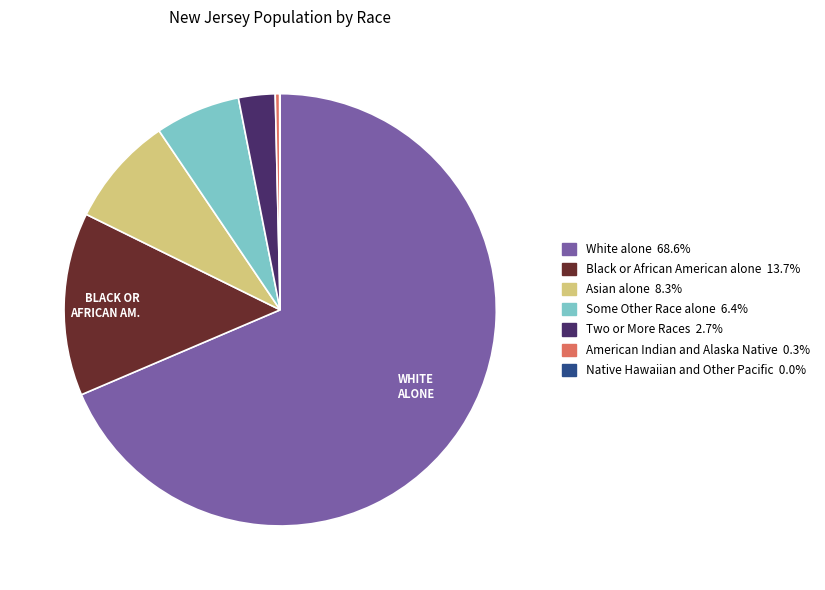

Is there a majority slice in this chart?

Yes